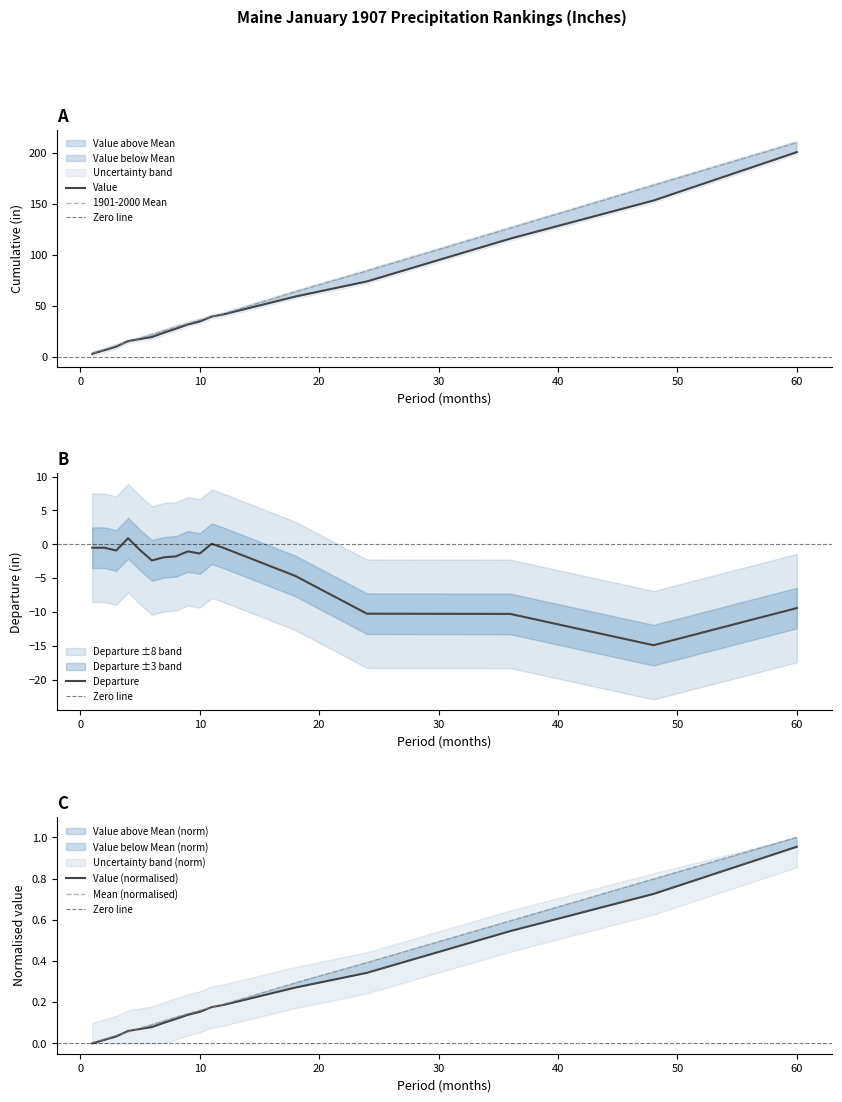

Which series has the widest spread of values?

1901-2000 Mean